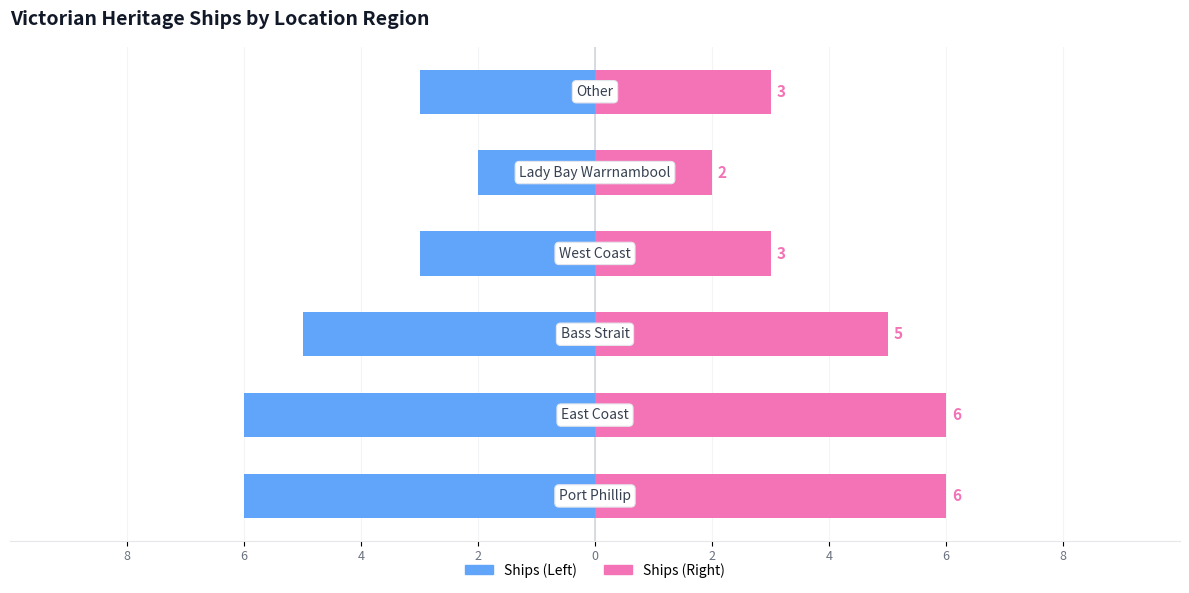

How many bars are there in each group?

2